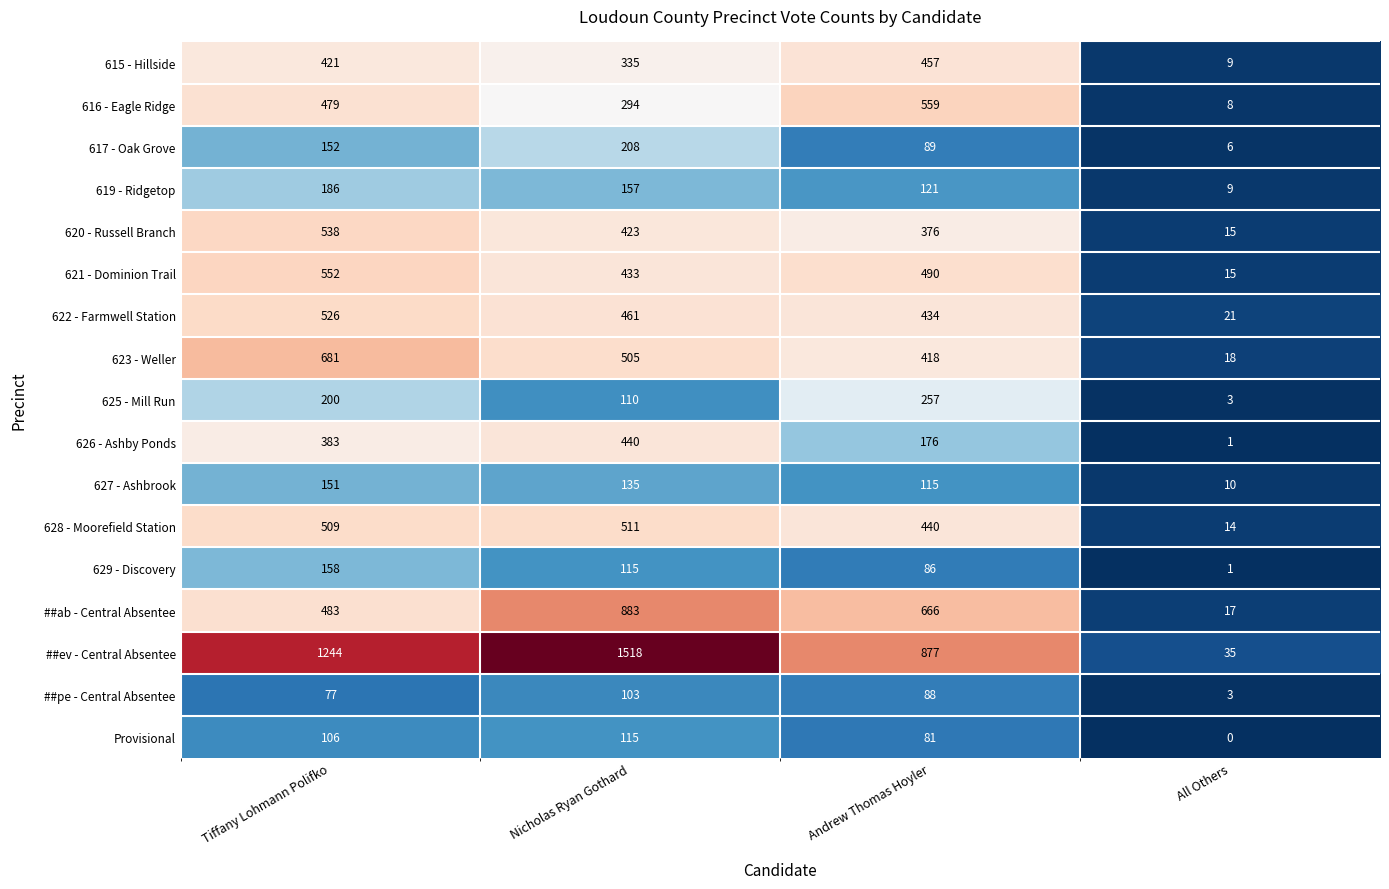

How many series are shown in this chart?

17